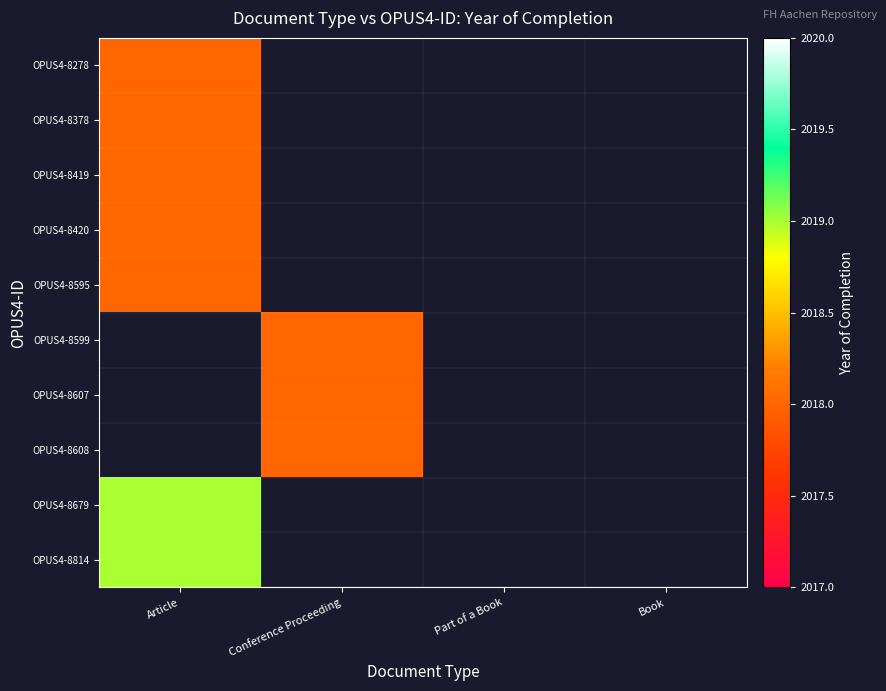

Between Book and Part of a Book, which is larger?

Part of a Book